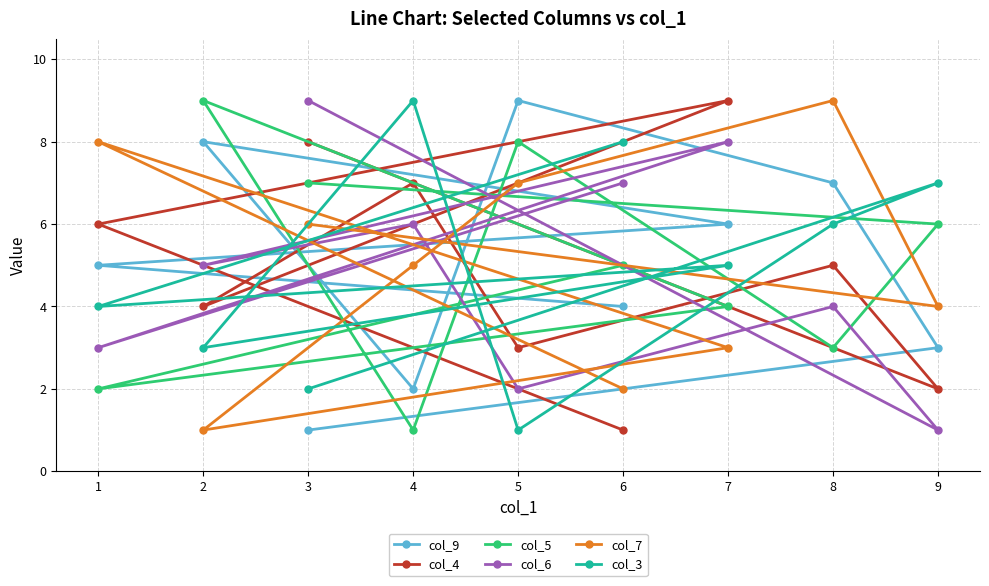

What is the sum of the col_3 values at 5 and 4?

10